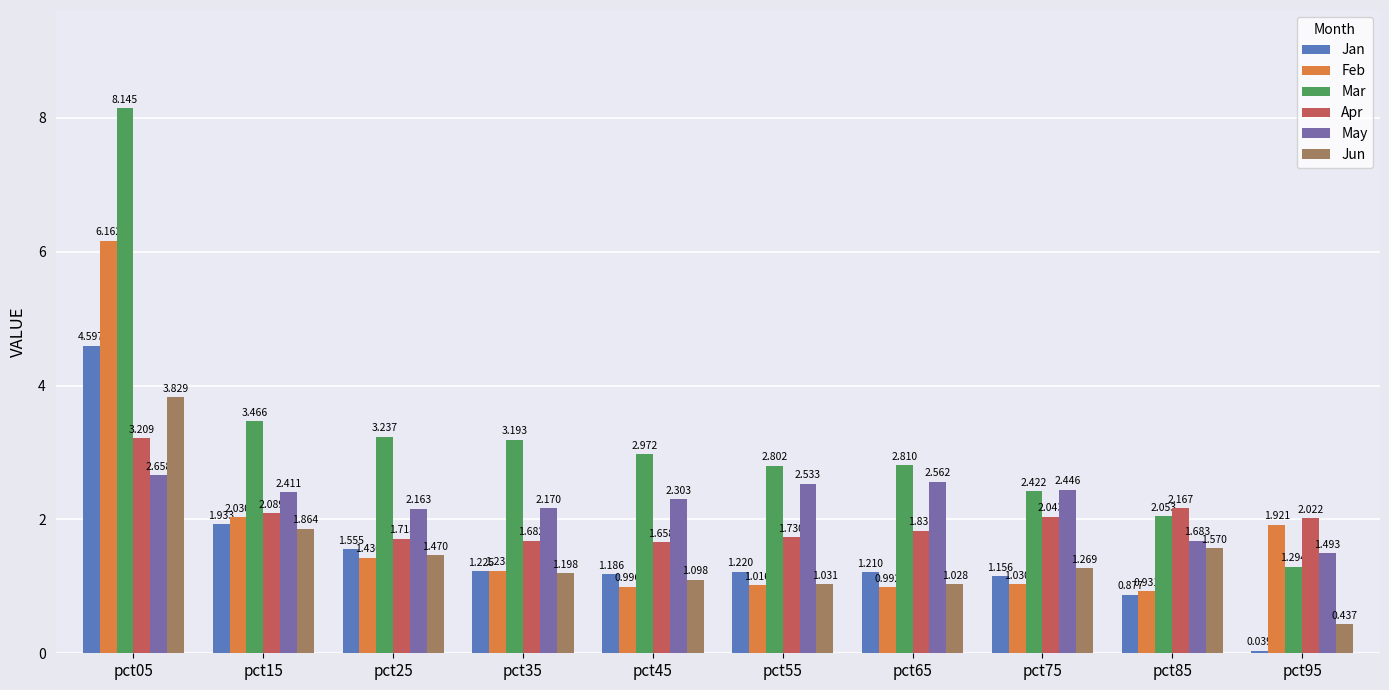

What are all the series names shown in the legend?

Jan, Feb, Mar, Apr, May, Jun